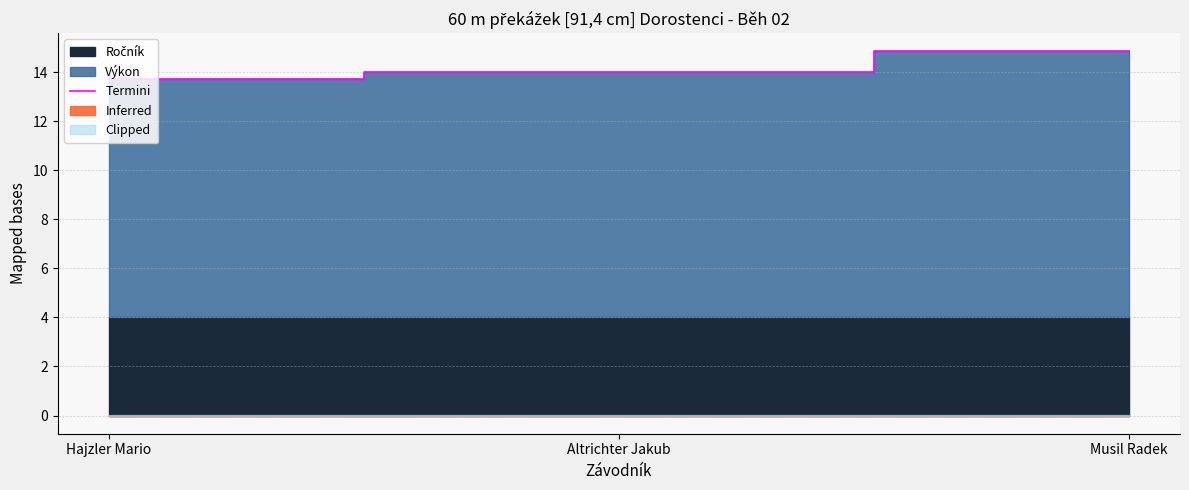

List the labels in order of value, largest first.

Musil Radek, Altrichter Jakub, Hajzler Mario